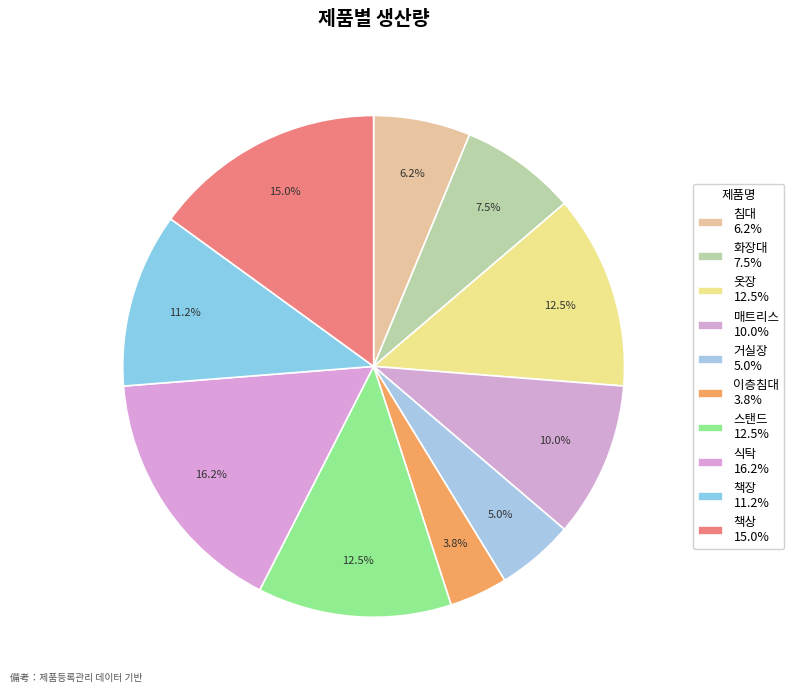

How many slices are in this pie chart?

10